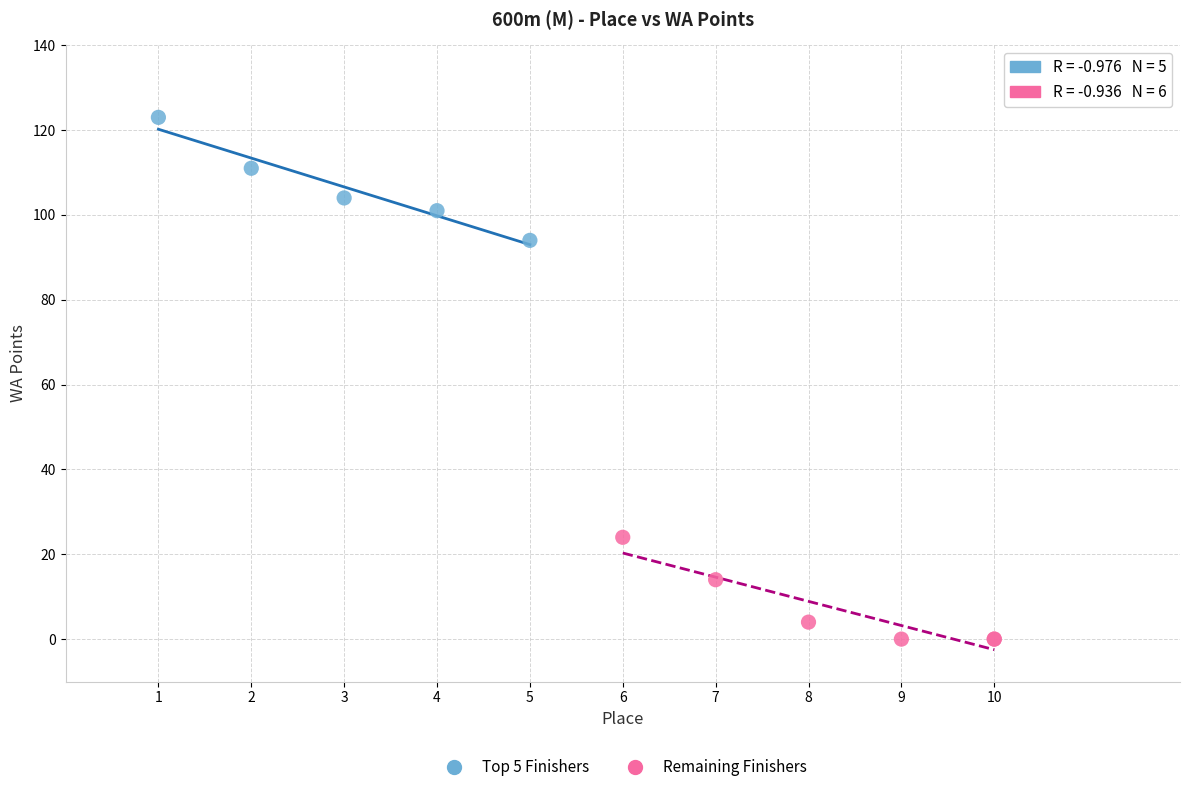

Which series contains the lowest Y value?

Remaining Finishers